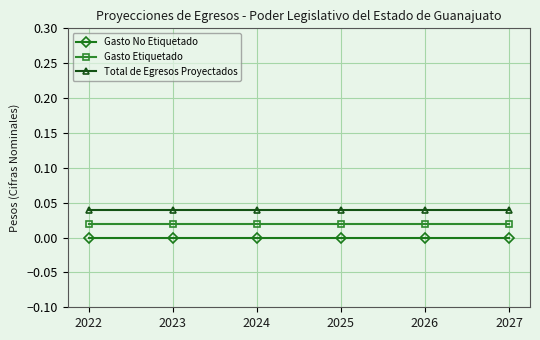

Is the value of Gasto Etiquetado at 2023 greater than the value of Total de Egresos Proyectados at 2023?

No